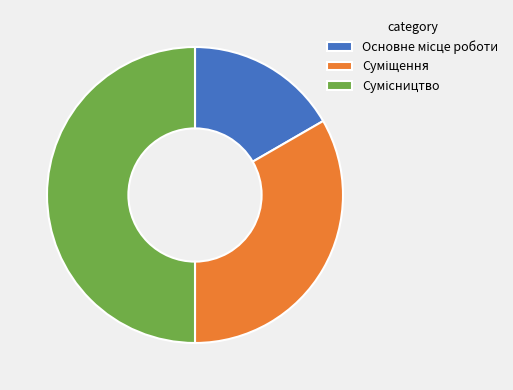

The Сумісництво slice represents 50% of the pie. True or false?

True